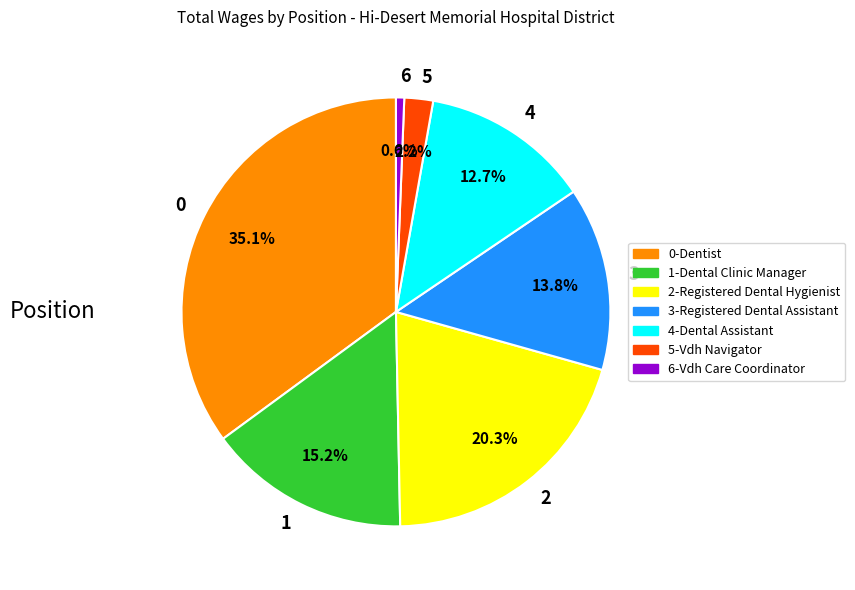

Approximately how many times larger is the value at 4 compared to 1?

0.8